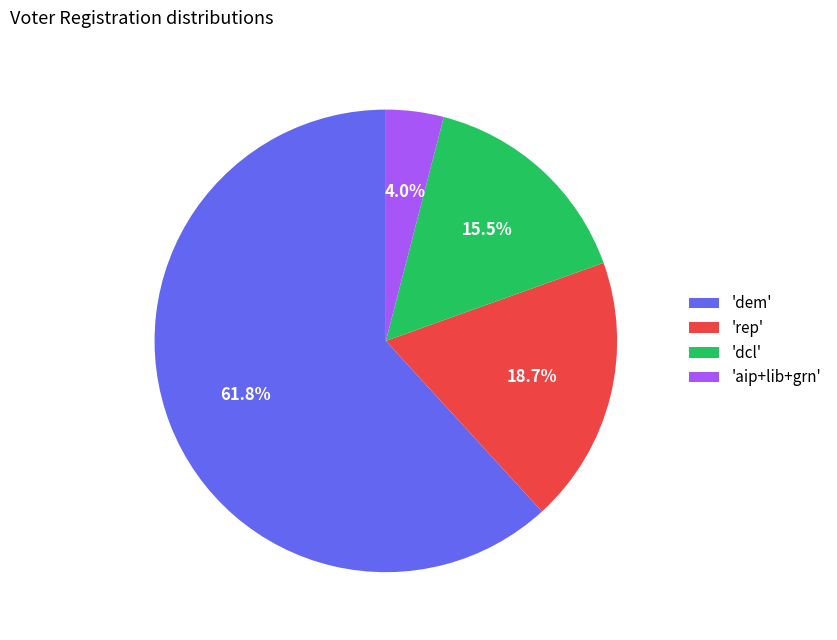

Is there a majority slice in this chart?

Yes